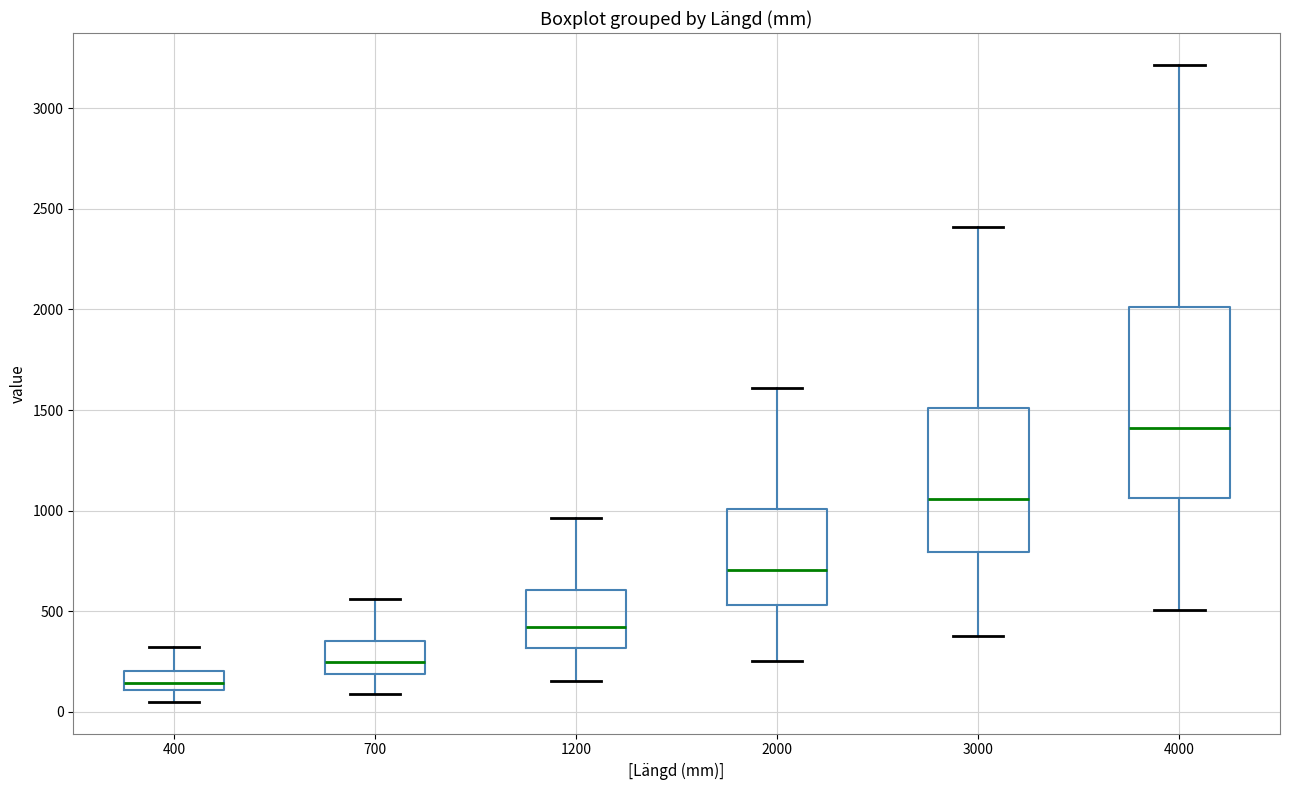

Comparing the boxes themselves (not the whiskers), which one is the tallest?

4000